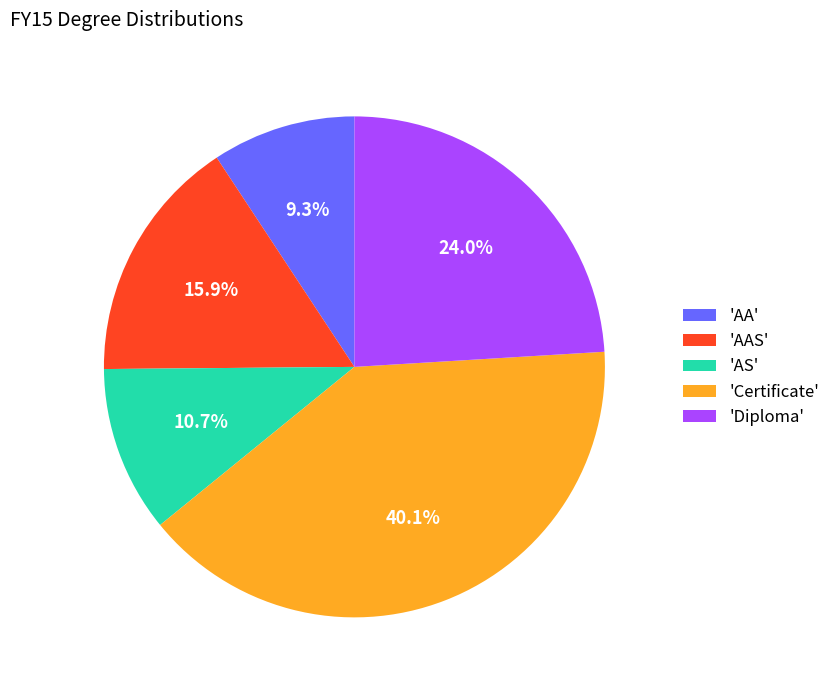

Which slice is the smallest?

'AA'